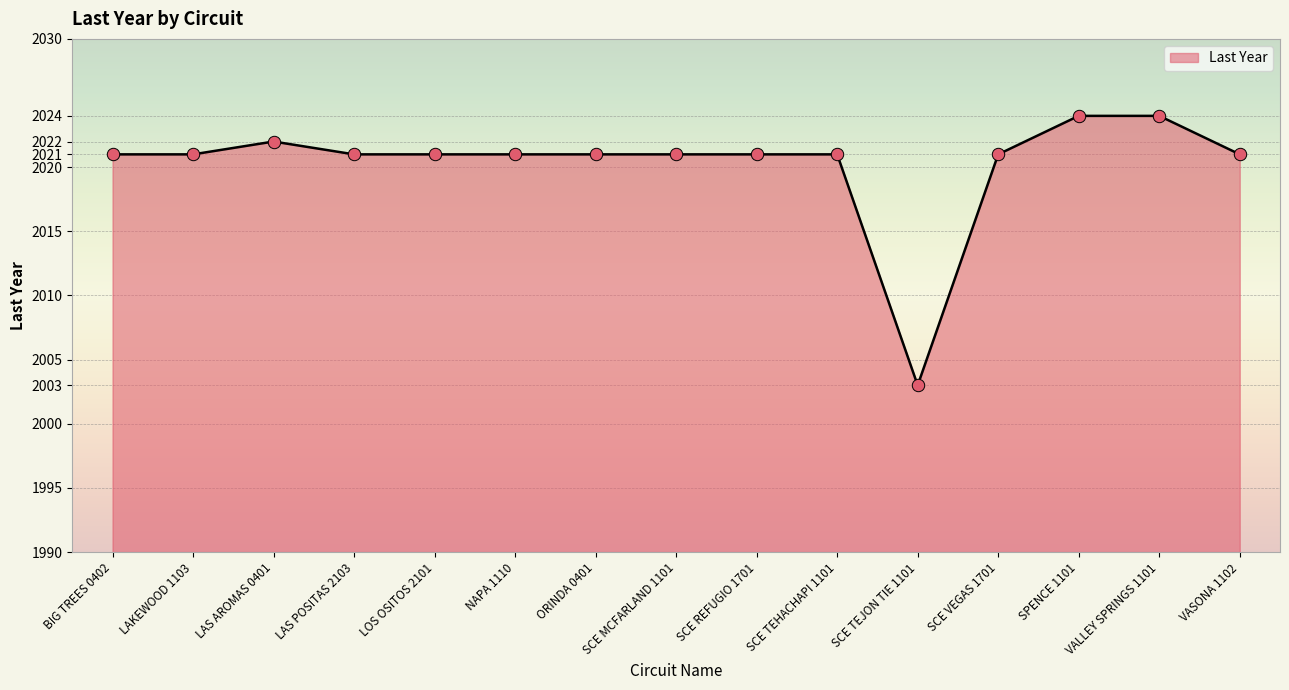

Which has a higher value, SPENCE 1101 or LOS OSITOS 2101?

SPENCE 1101